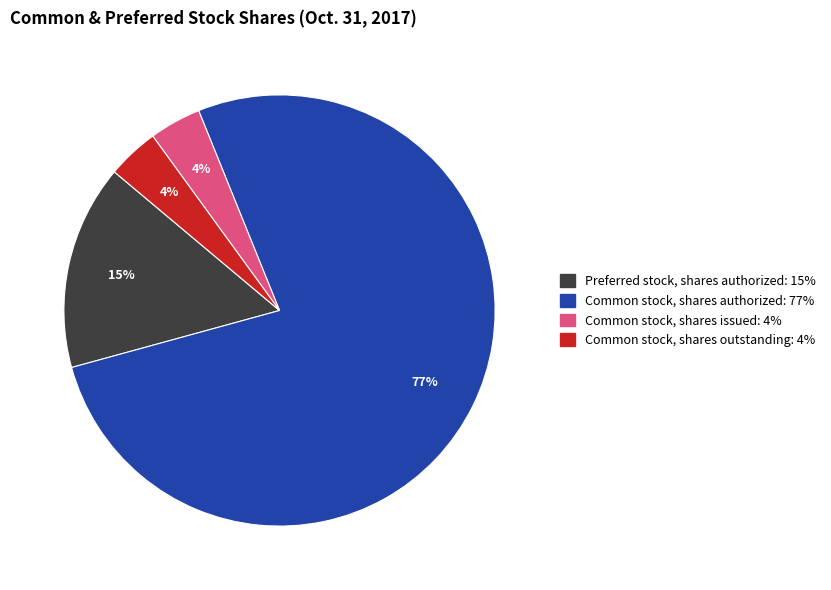

Combined, do Preferred stock, shares authorized and Common stock, shares issued account for over 50%?

No